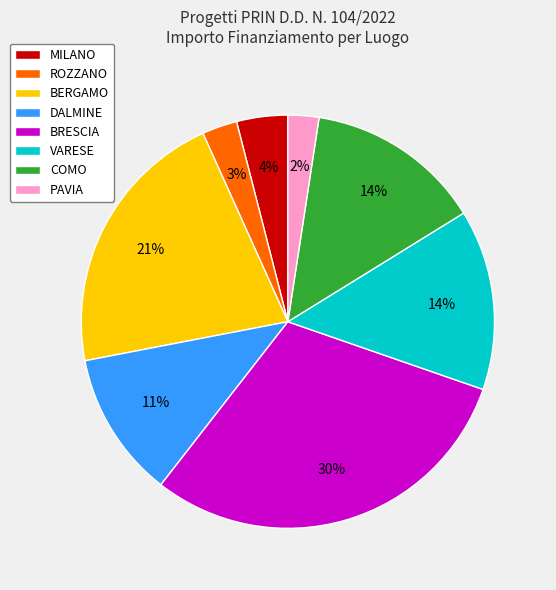

Between VARESE and BRESCIA, which is larger?

BRESCIA